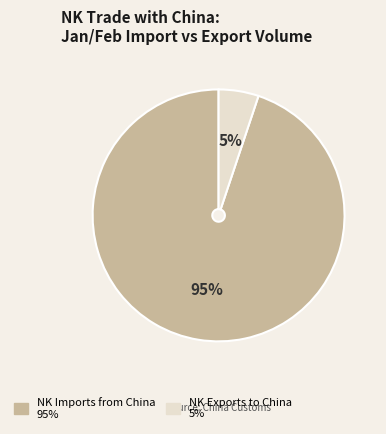

To the nearest percent, what is the difference between the largest and smallest slice percentages?

90%